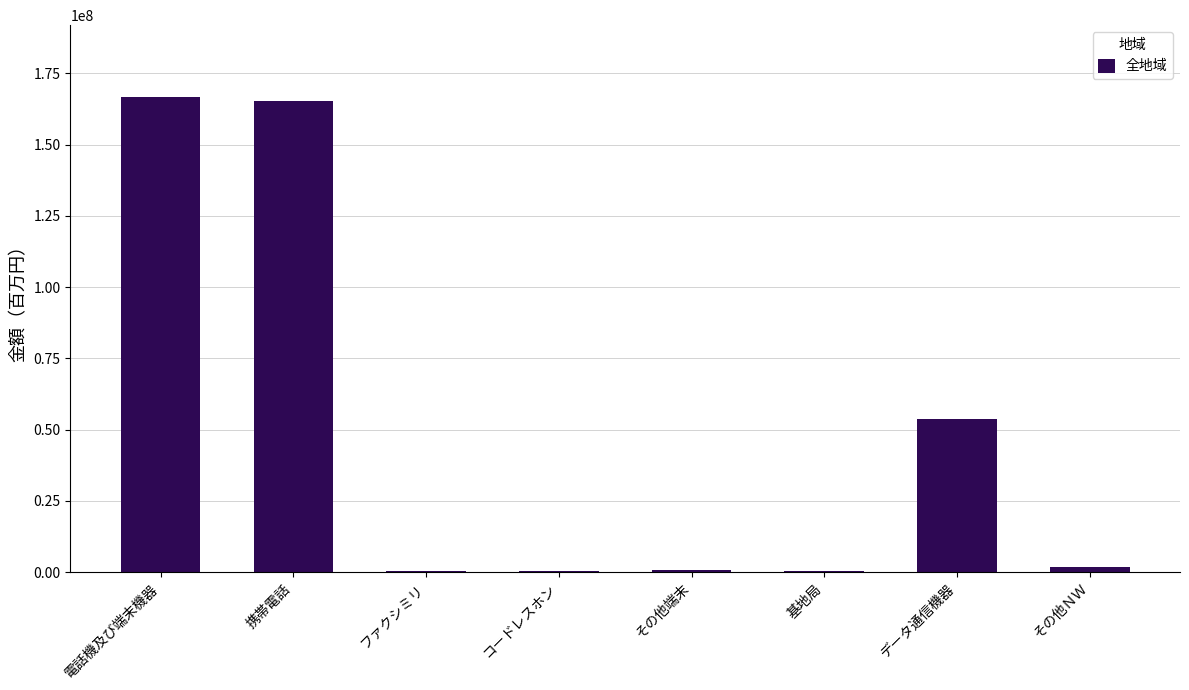

Between その他端末 and 携帯電話, which is larger?

携帯電話